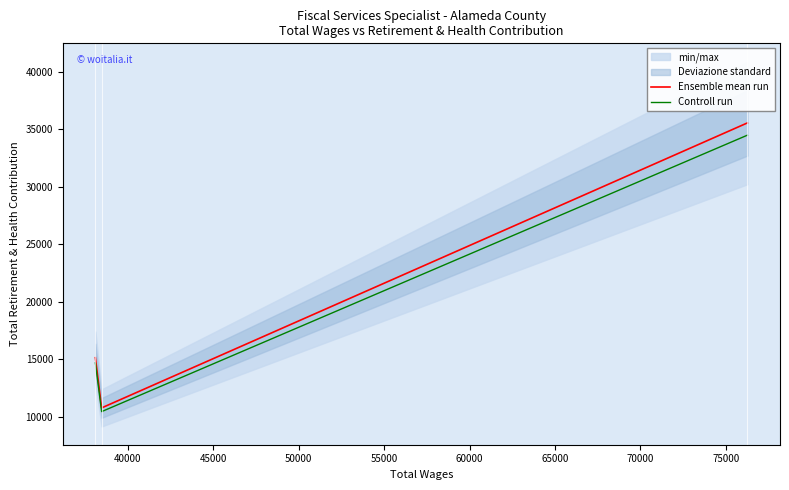

The value of Ensemble mean run at 45000 is 15129.0. True or false?

True